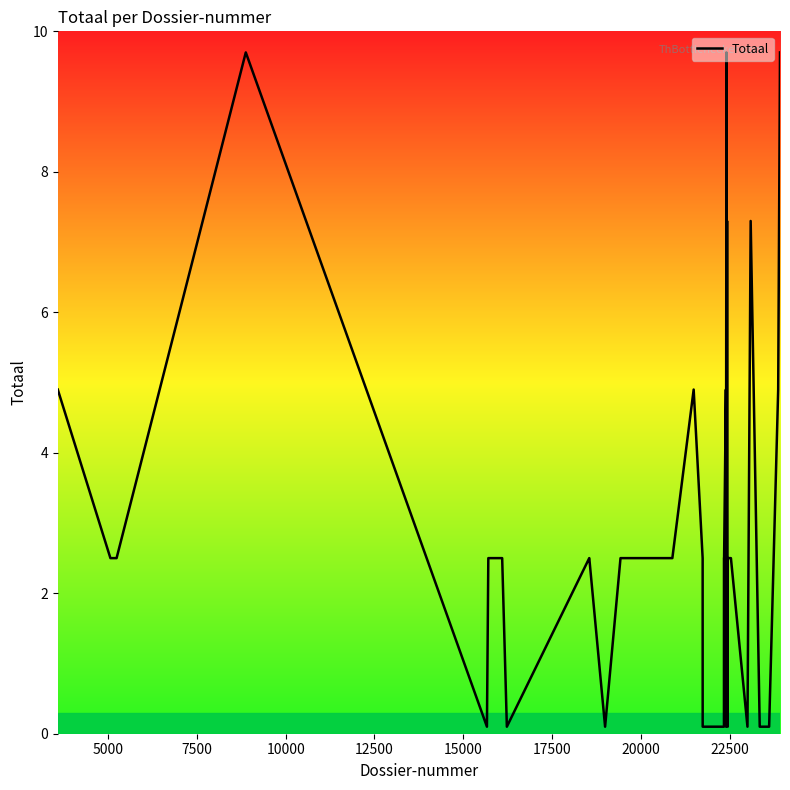

What is the difference between the maximum and minimum values?

9.6